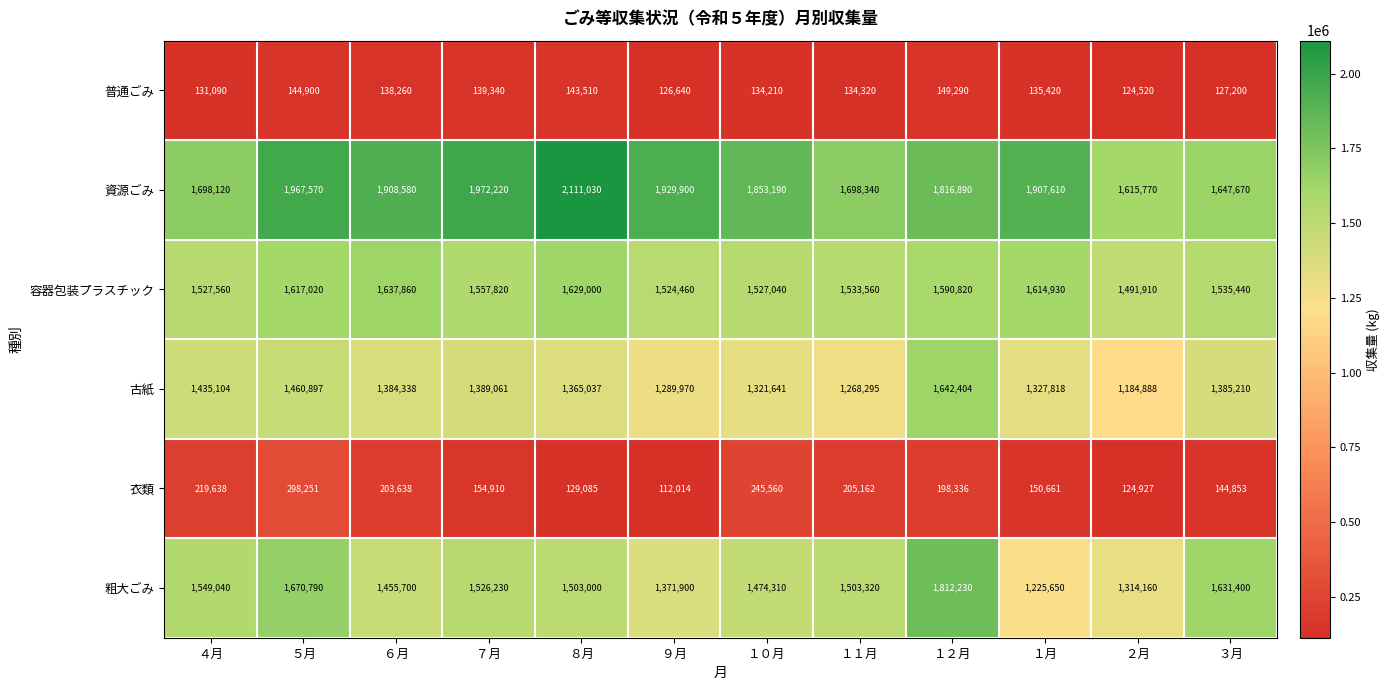

What is the total value across all series at ５月?

7159428